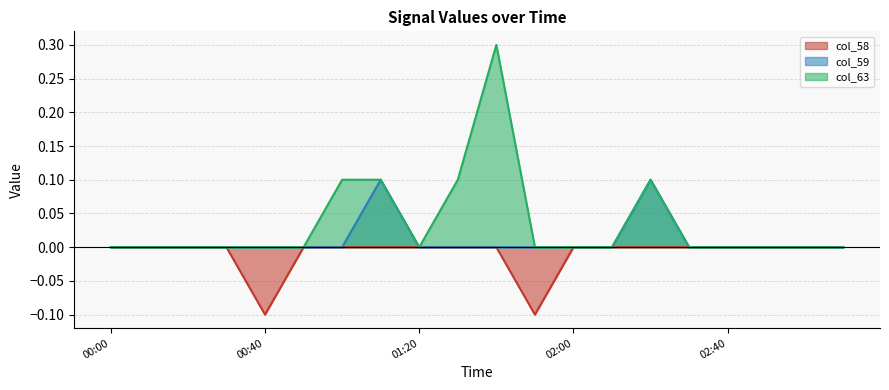

What are all the series names shown in the legend?

col_58, col_59, col_63